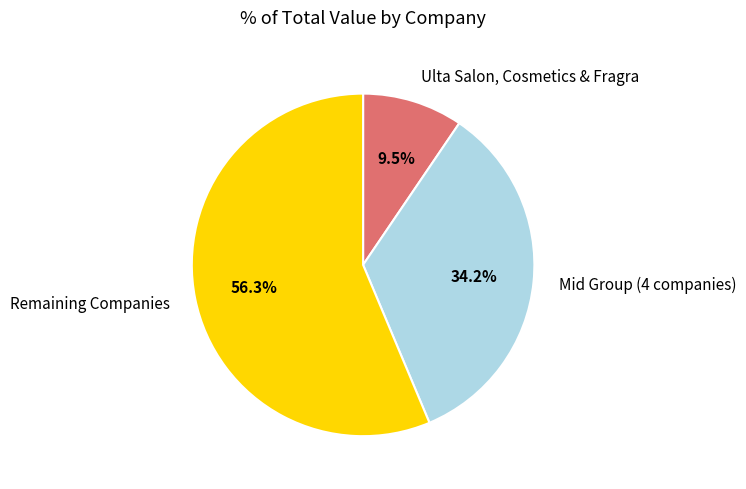

Which slice represents more than half of the pie?

Remaining Companies